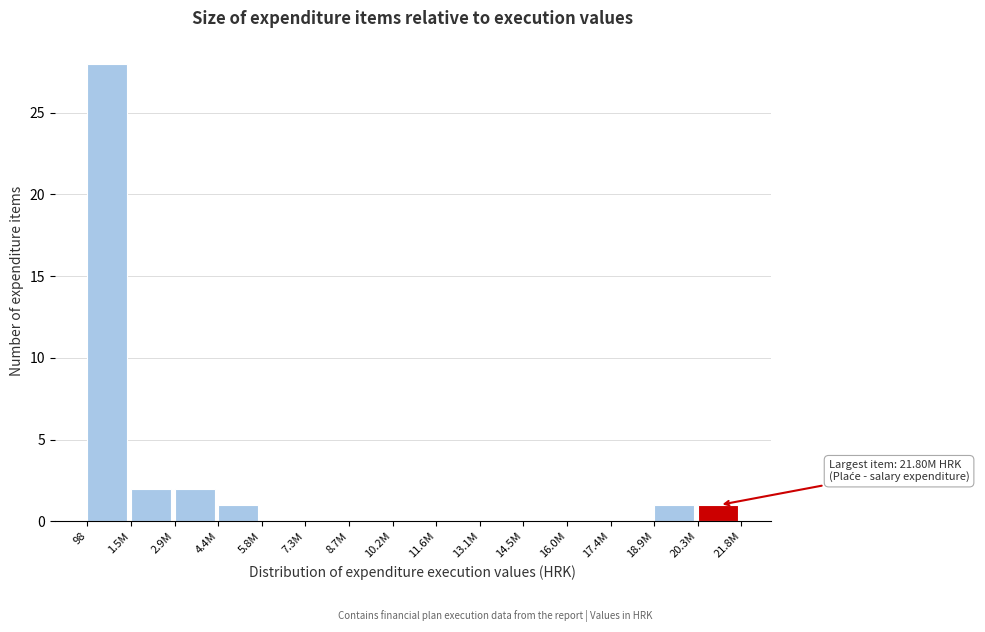

Reading left to right, list all the values displayed in this chart.

98=28	1.5M=2	2.9M=2	4.4M=1	5.8M=0	7.3M=0	8.7M=0	10.2M=0	11.6M=0	13.1M=0	14.5M=0	16.0M=0	17.4M=0	18.9M=1	20.3M=1